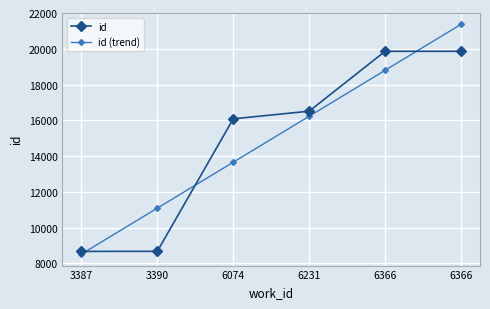

At which label is id (trend) closest to 14941?

6074